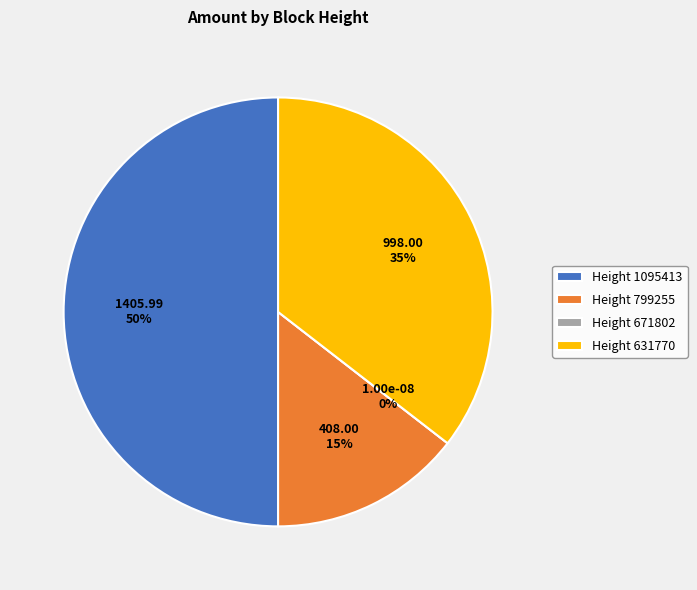

Count the number of slices in the pie.

4